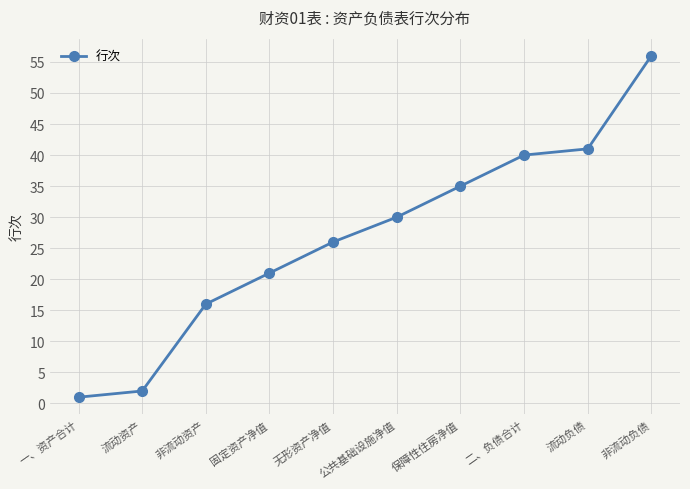

Reading left to right, what are all the values shown in this chart?

1	2	16	21	26	30	35	40	41	56